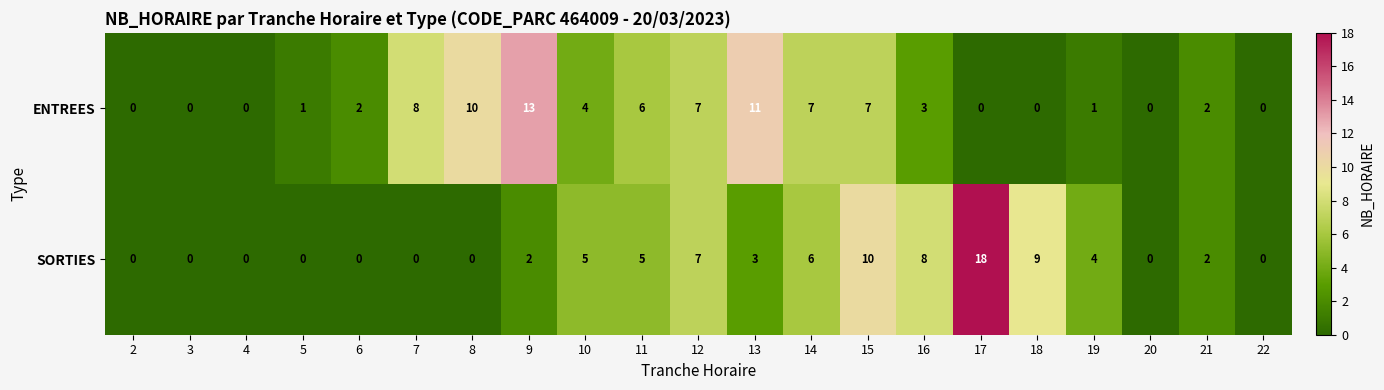

Which label corresponds to the largest value in the chart?

17